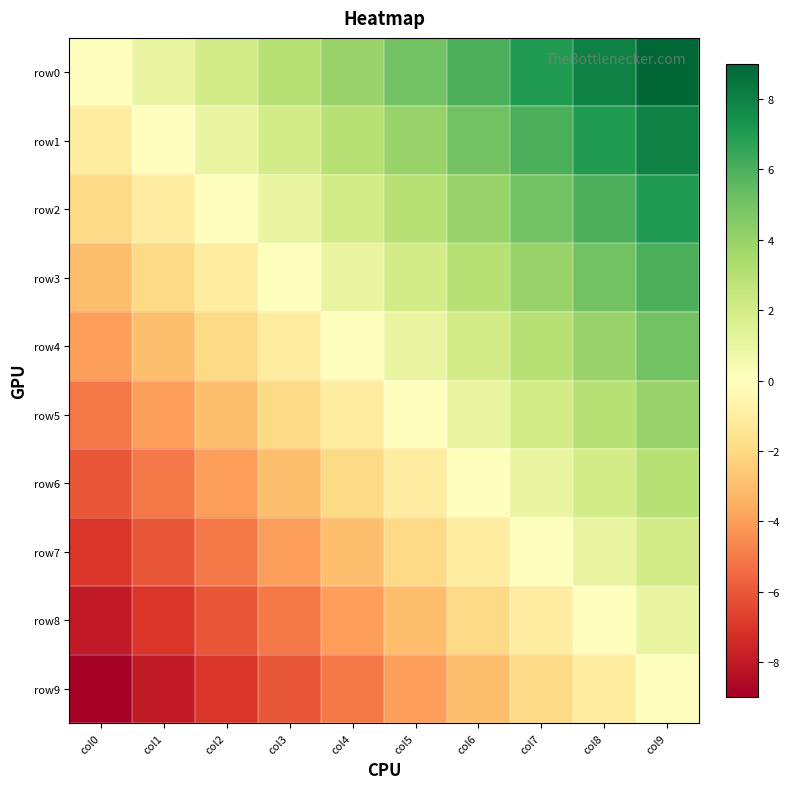

What is the spread (max minus min) of values at col0?

9